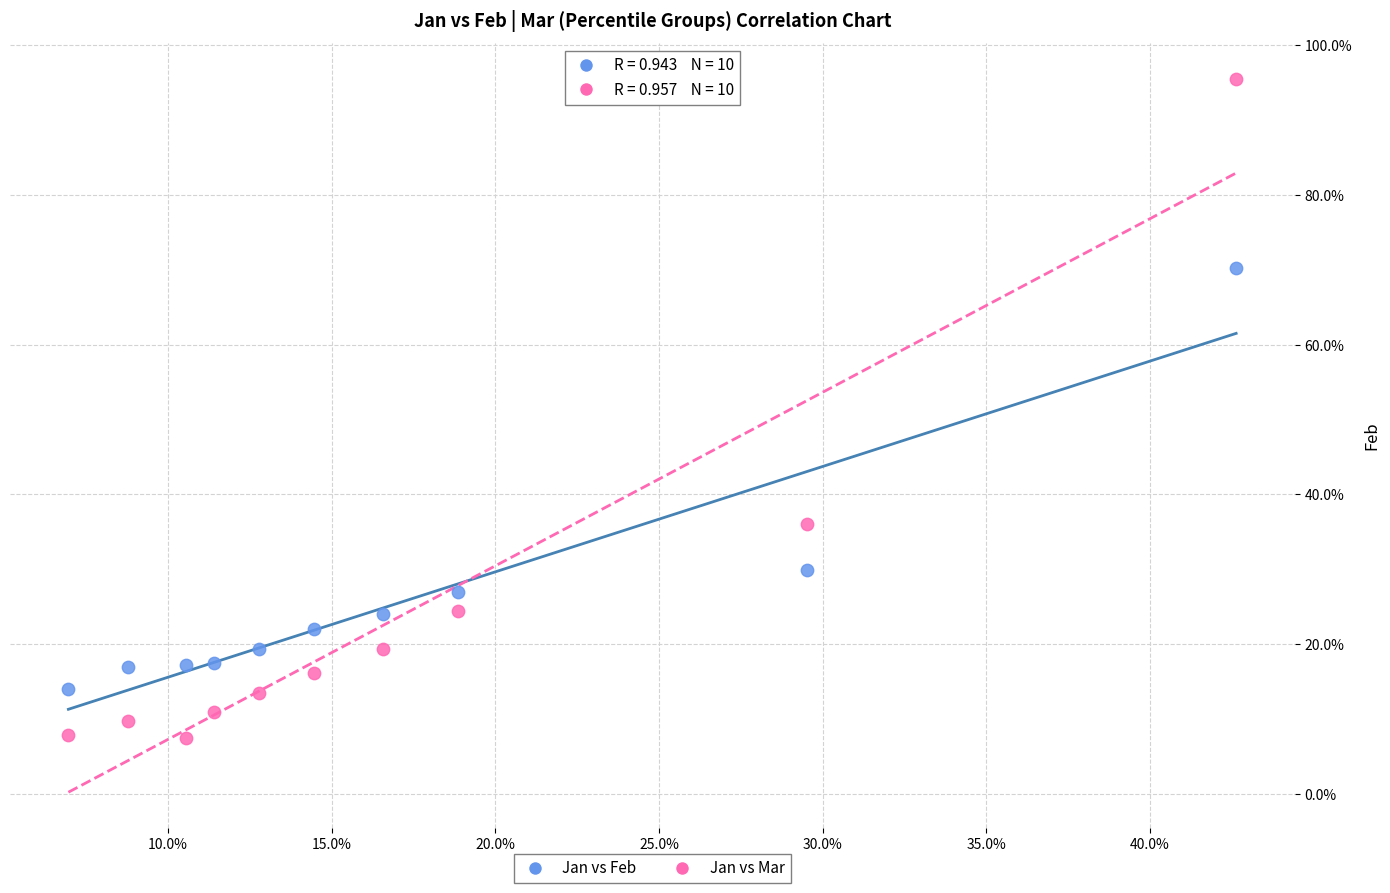

Which series reaches the minimum Y coordinate?

Jan vs Mar